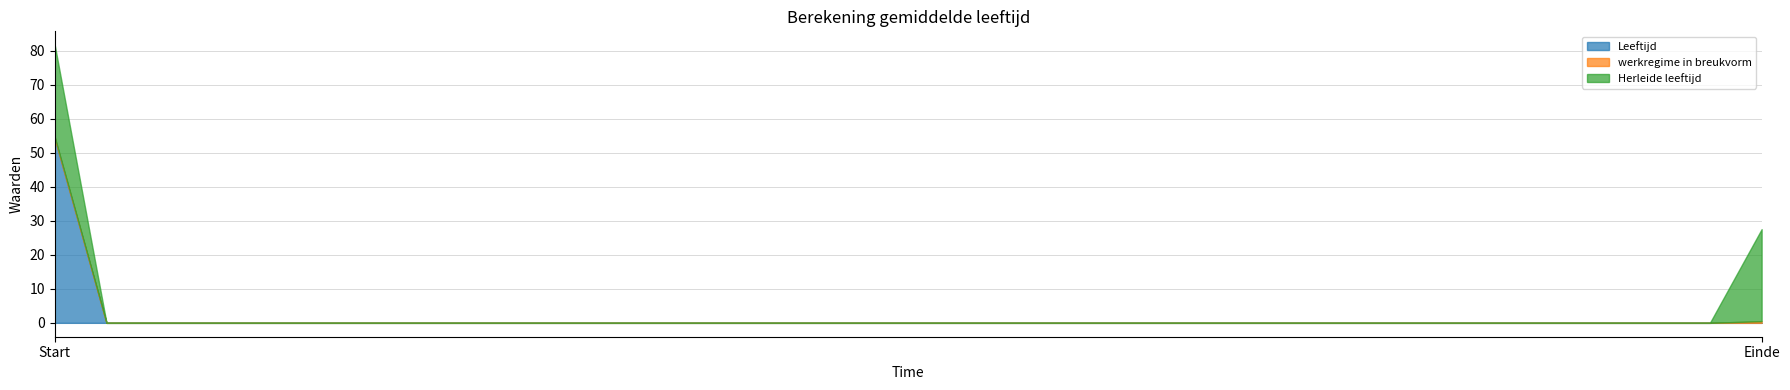

How many series are shown in this chart?

3